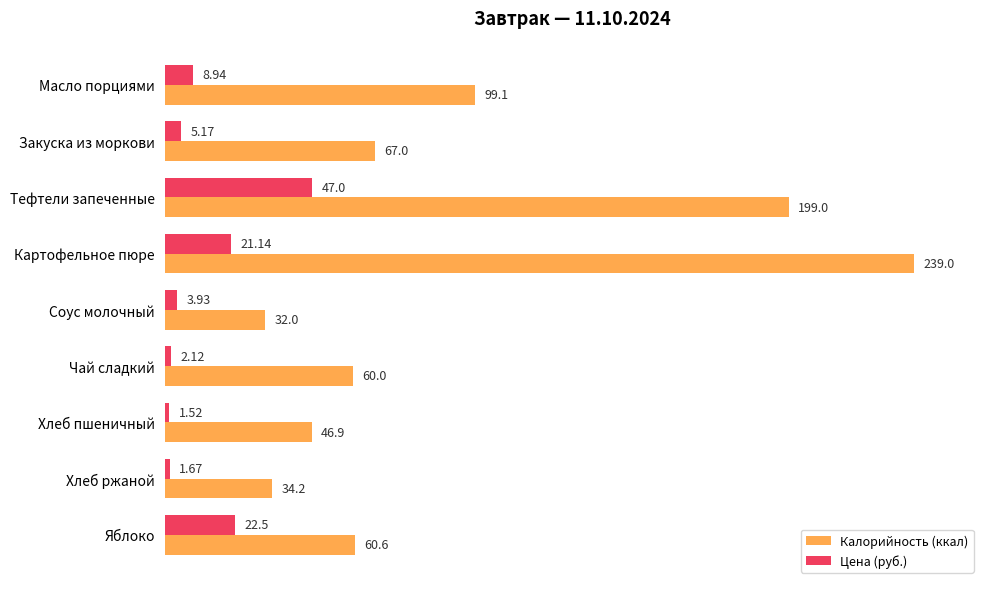

Rank the categories by Цена (руб.) value from lowest to highest.

Хлеб пшеничный, Хлеб ржаной, Чай сладкий, Соус молочный, Закуска из моркови, Масло порциями, Картофельное пюре, Яблоко, Тефтели запеченные